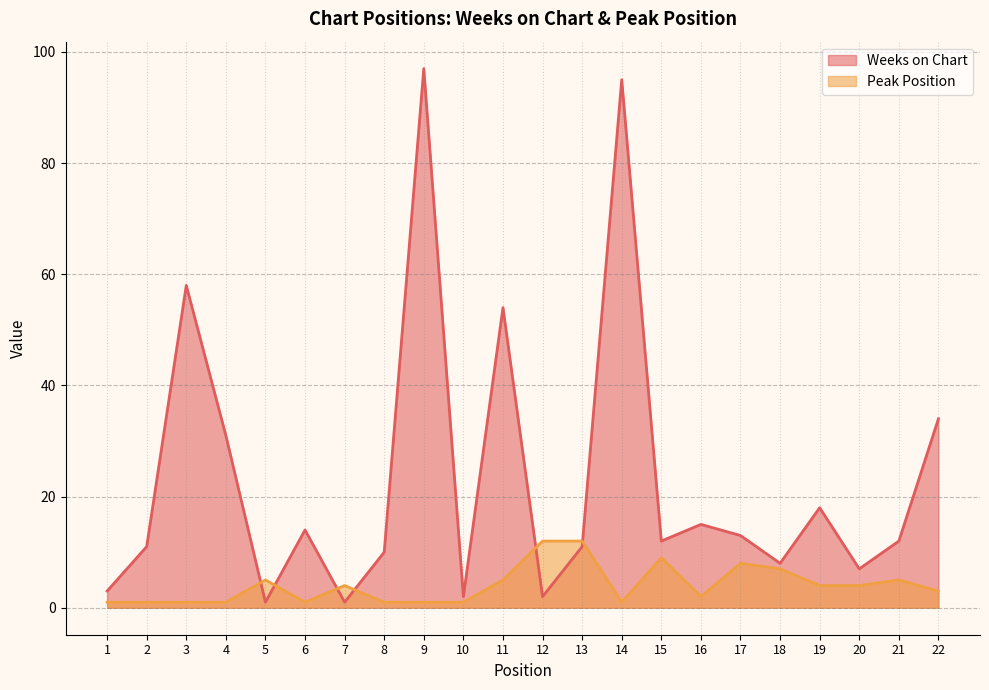

List the series in order of their overall mean, lowest first.

Peak Position, Weeks on Chart